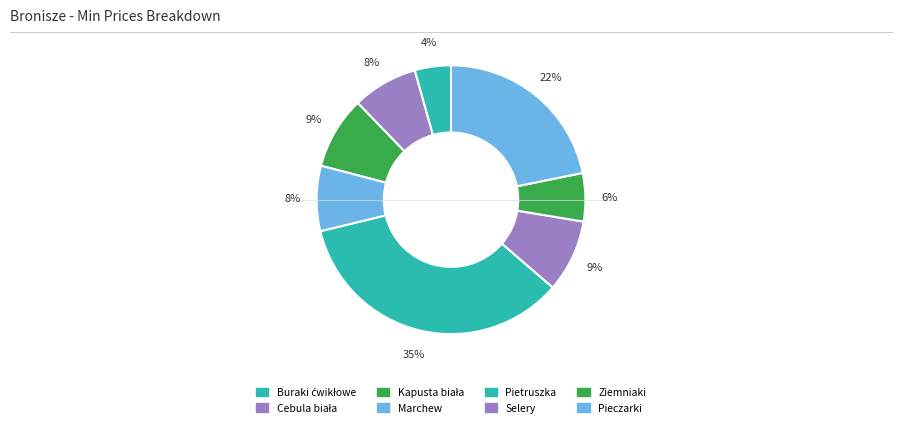

How many segments does this pie chart have?

8